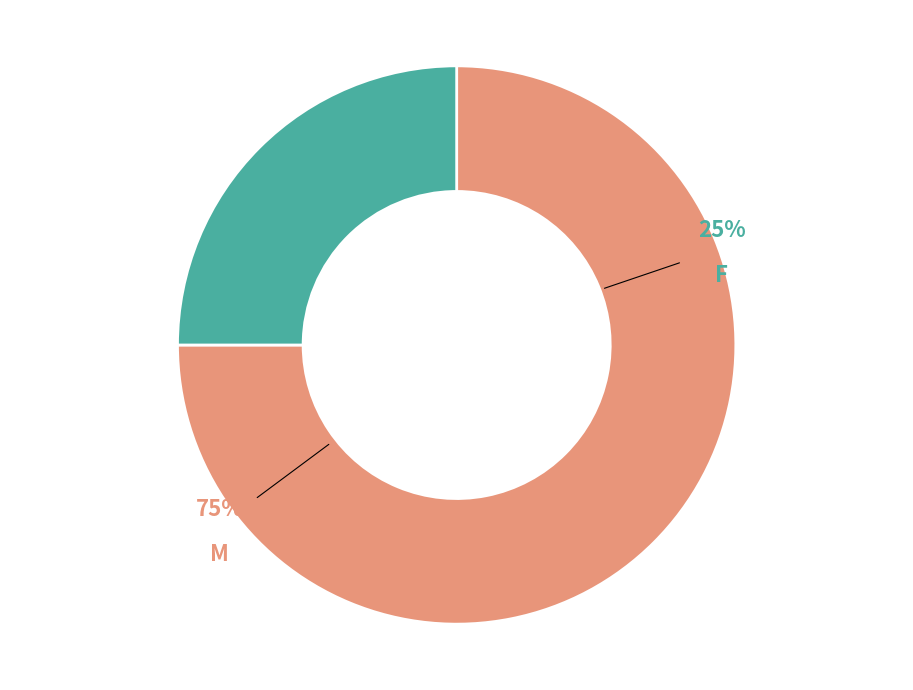

Which slice is the largest?

M